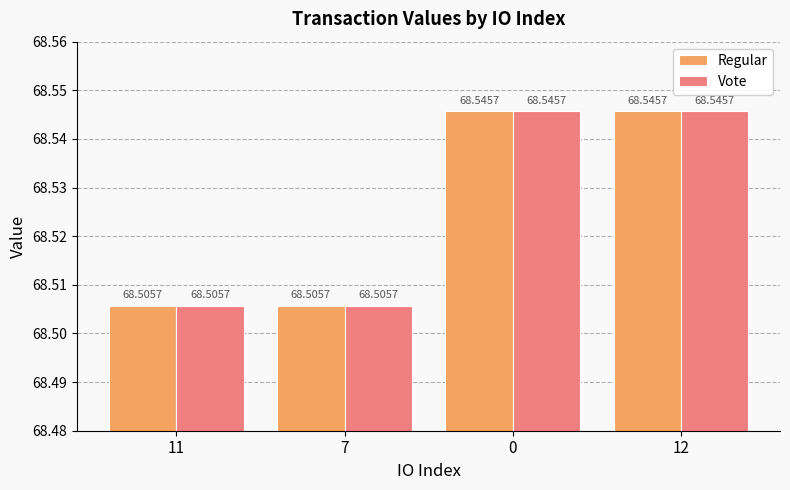

What is the label of the 4th bar from the left?

12